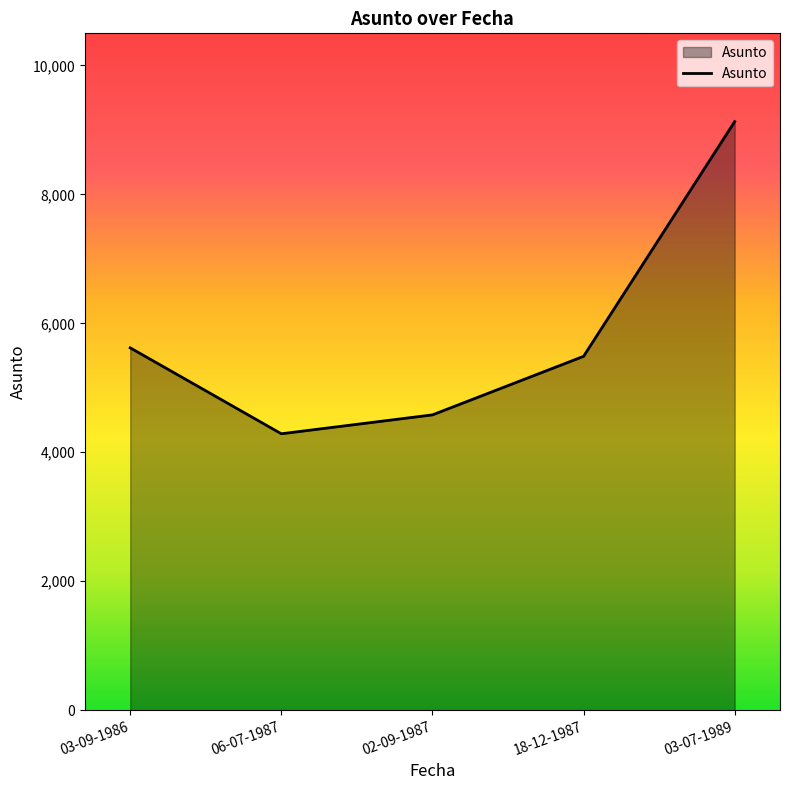

What position from the right is 02-09-1987?

3